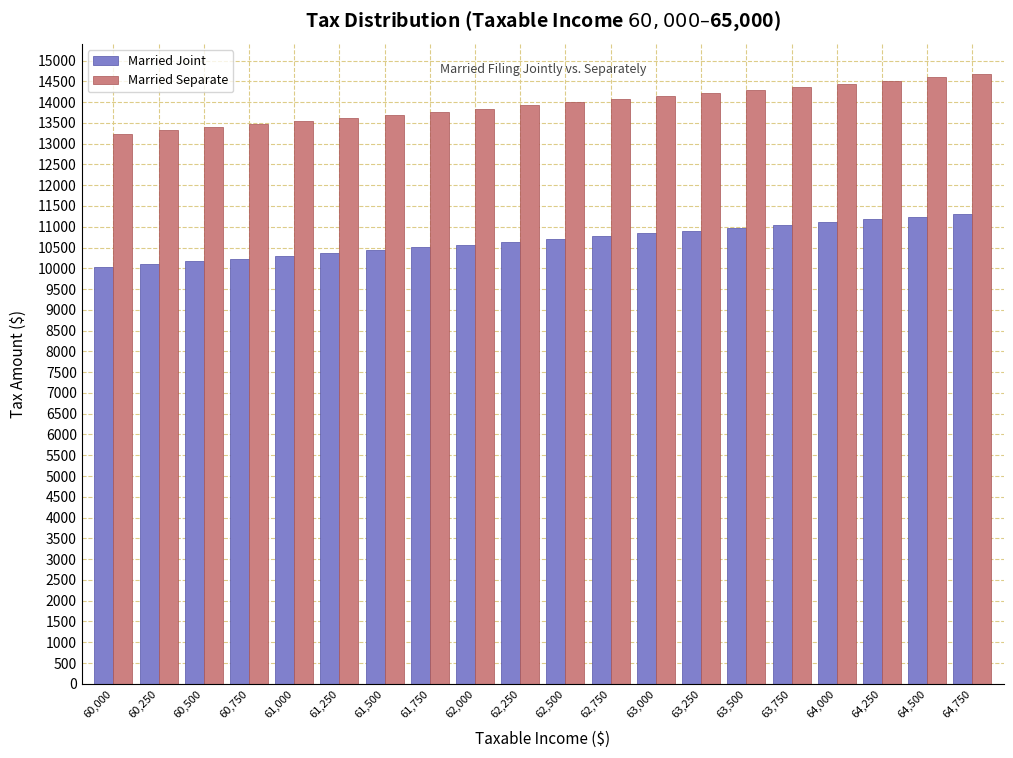

What is the difference between the highest and lowest values at 62,750?

3295.8